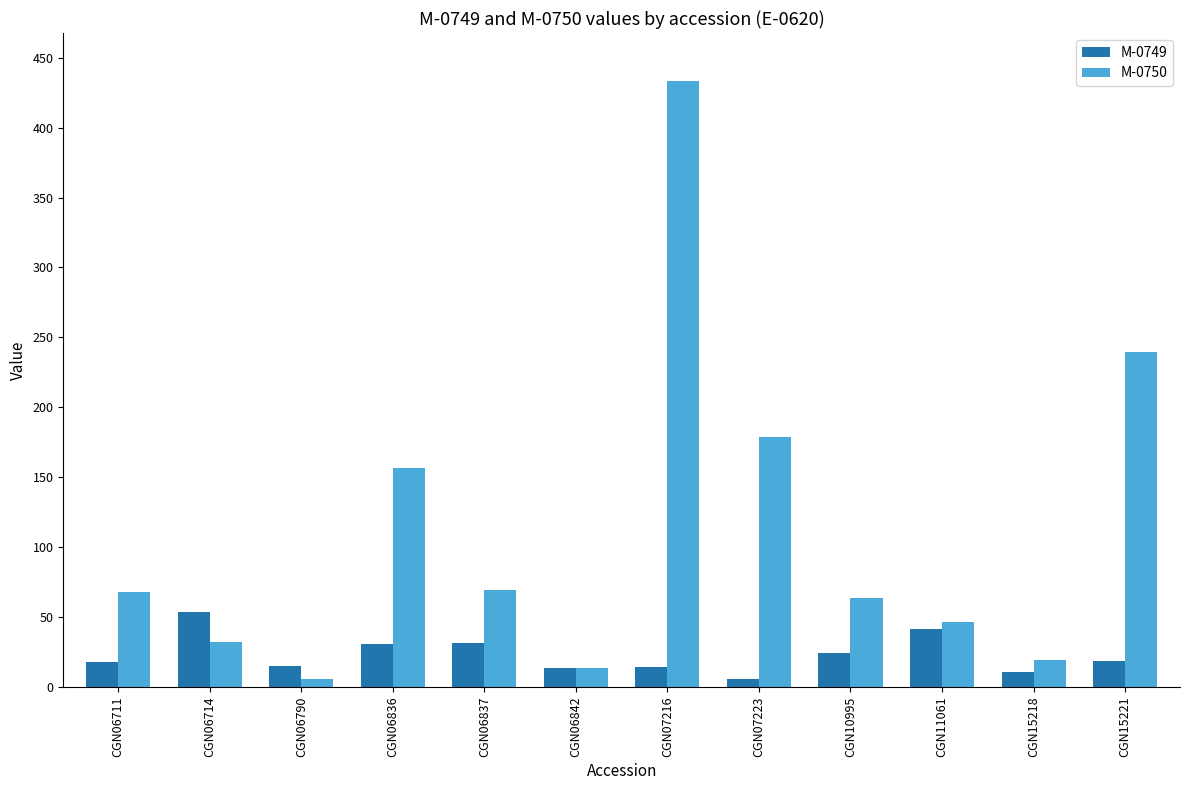

Is it true that M-0749 equals 5.6 at CGN07223?

True